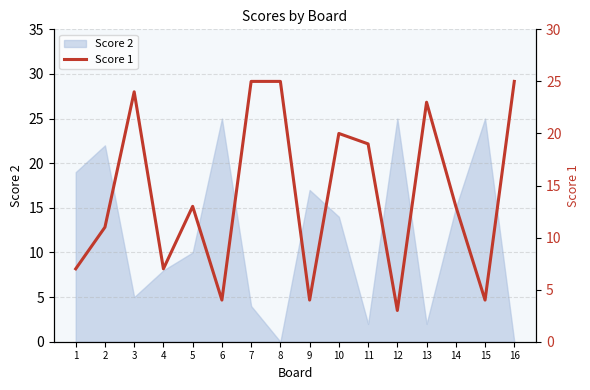

Where does the data first go above 13?

3